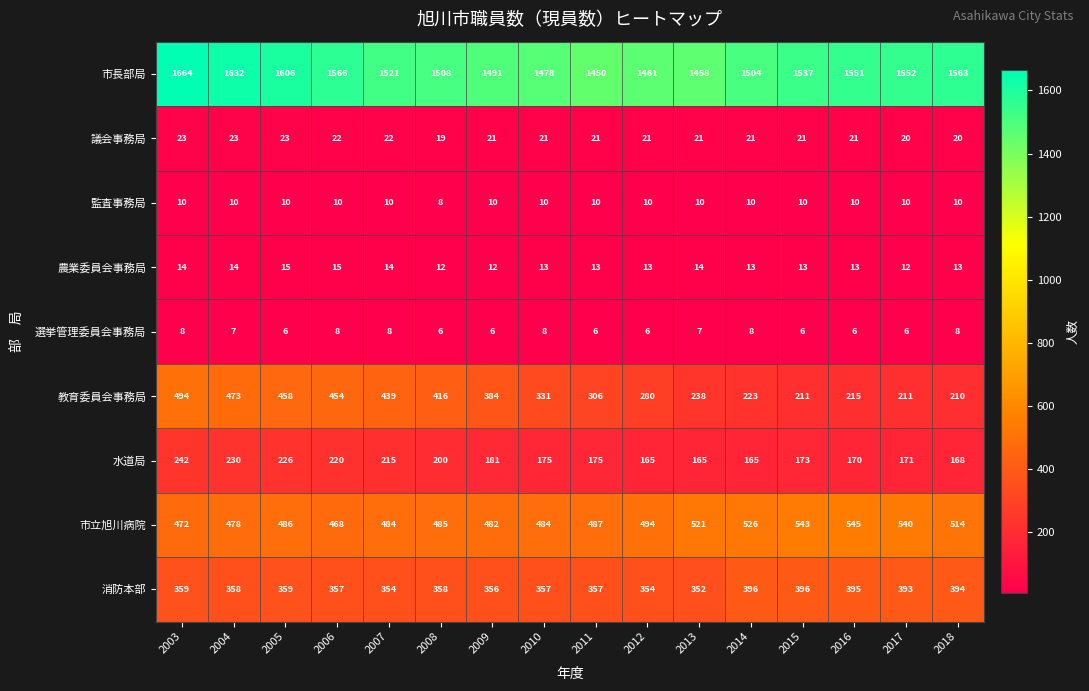

Which series has the largest range (max minus min)?

教育委員会事務局